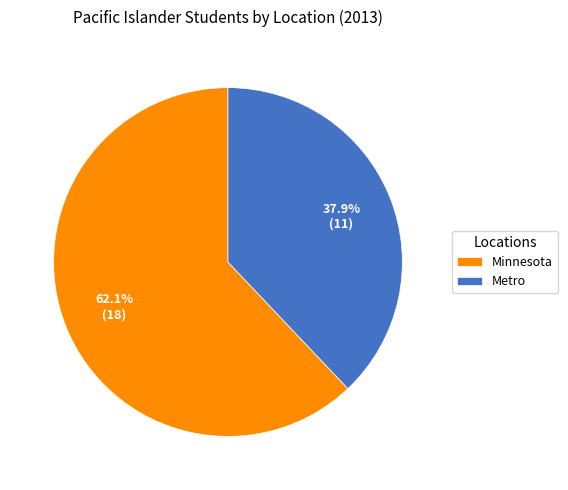

Which slice represents more than half of the pie?

Minnesota